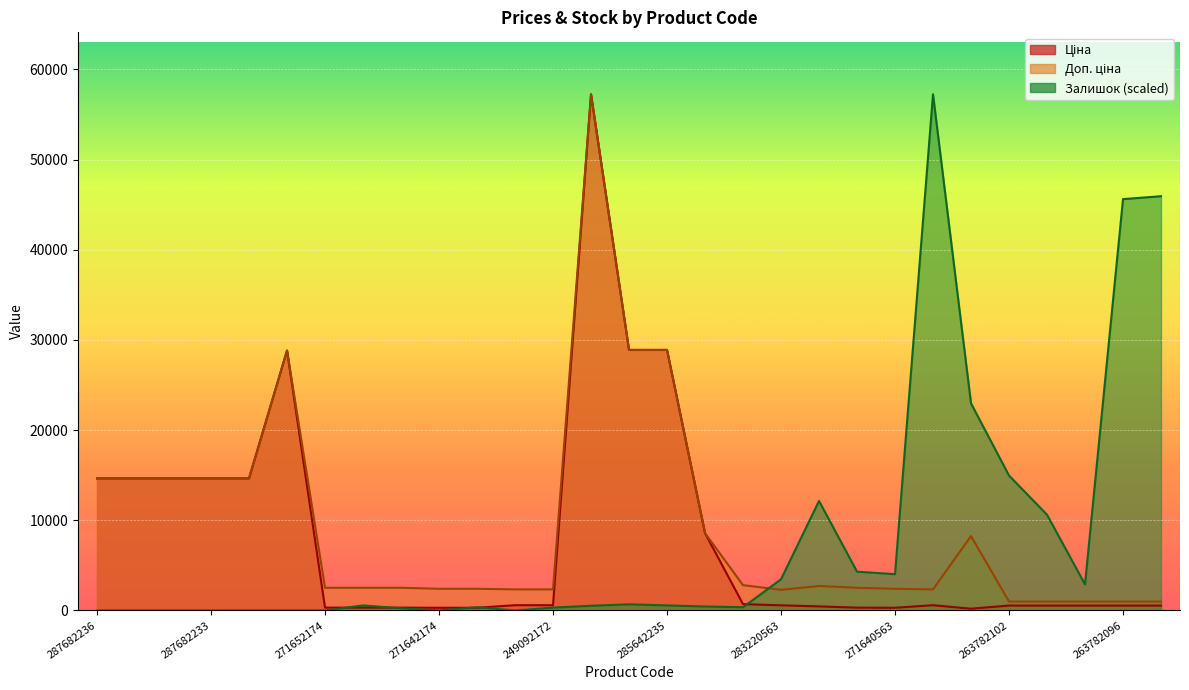

What is the label of the 10th point from the right?

281720563